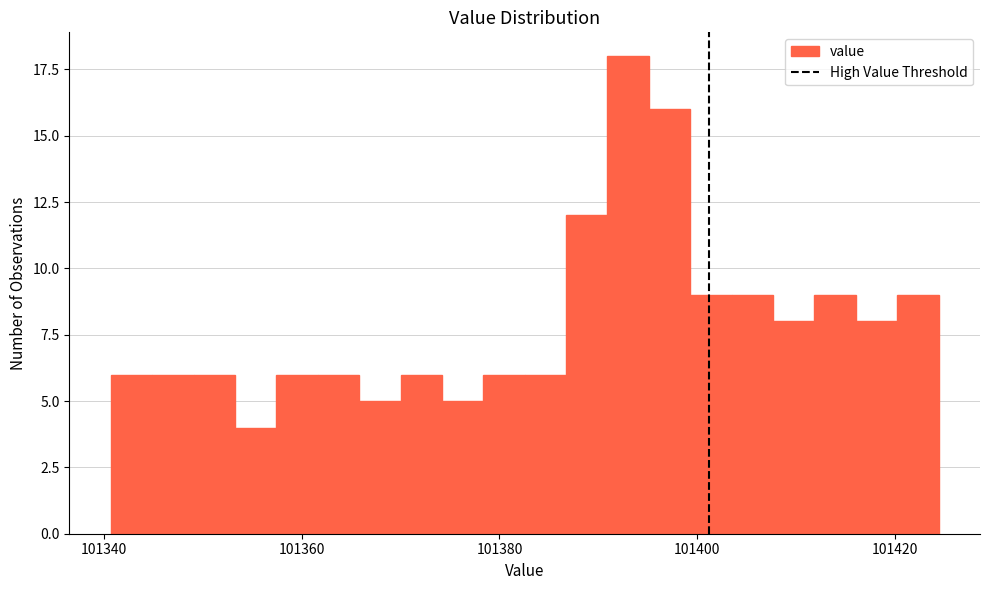

Read against the x-axis, roughly where is the centre of the tallest bar?

101394